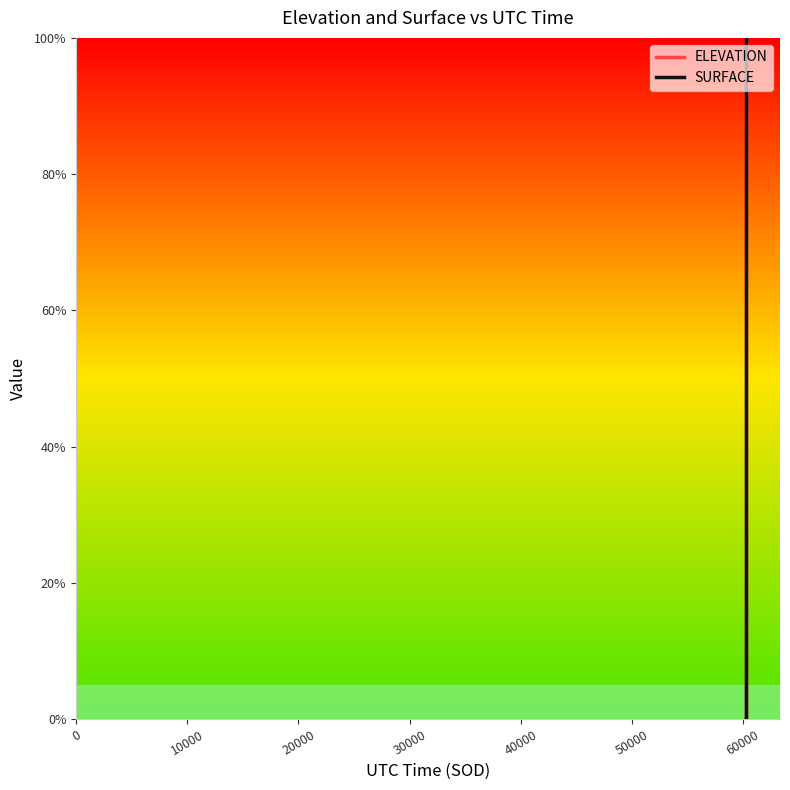

Does the chart display data point markers on the line(s)?

No